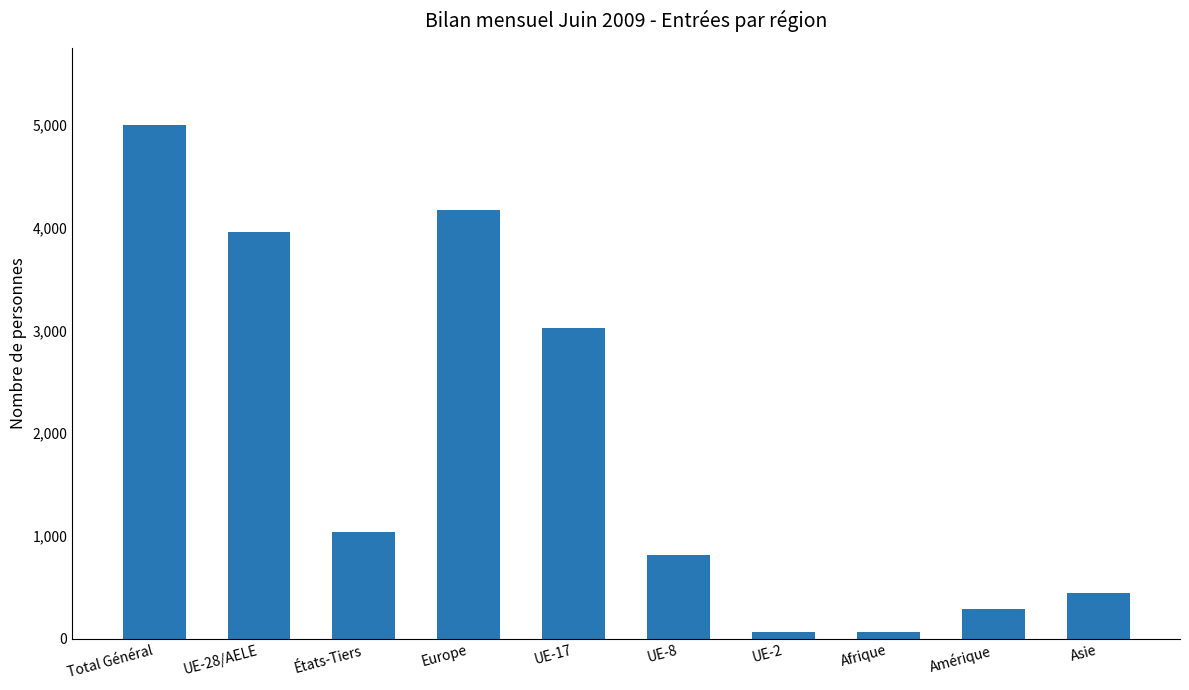

Read the value at Asie.

444